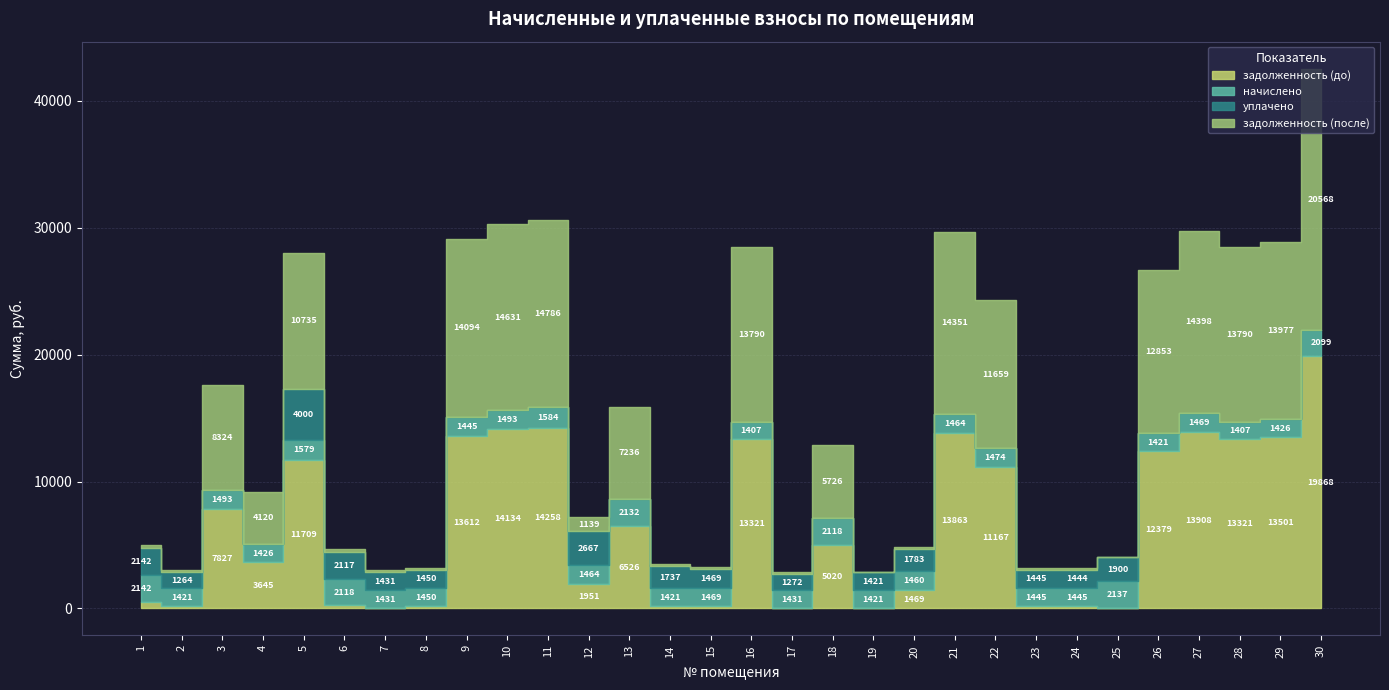

True or false: уплачено has a value of 1450.1 at 8.

True